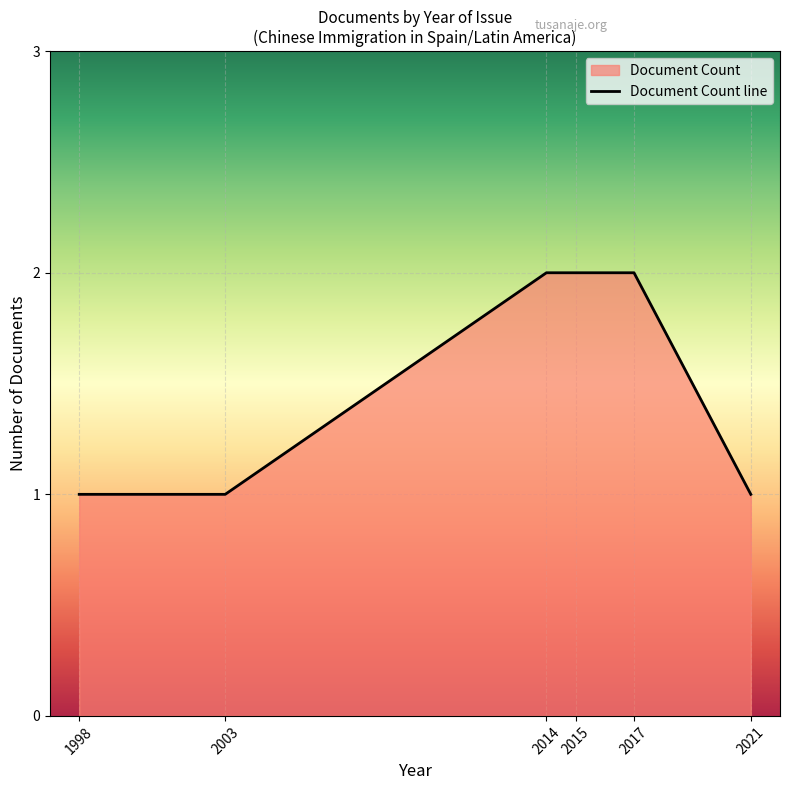

Reading left to right, extract all data points from this chart.

1	1	2	2	2	1